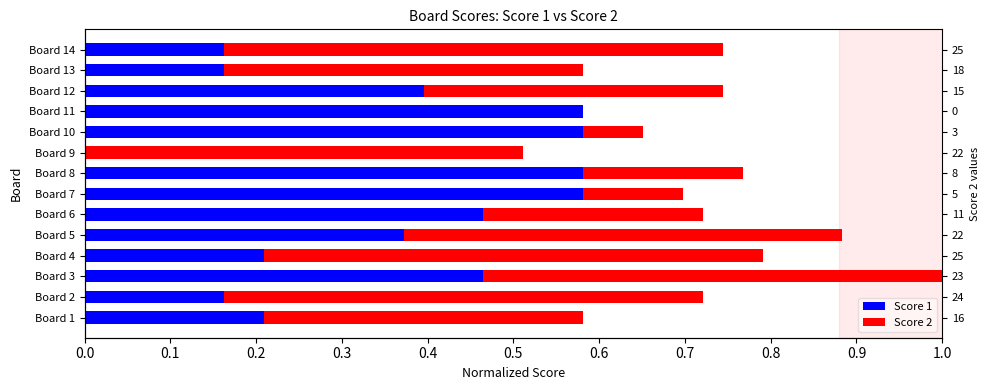

How many bars are there in total?

28